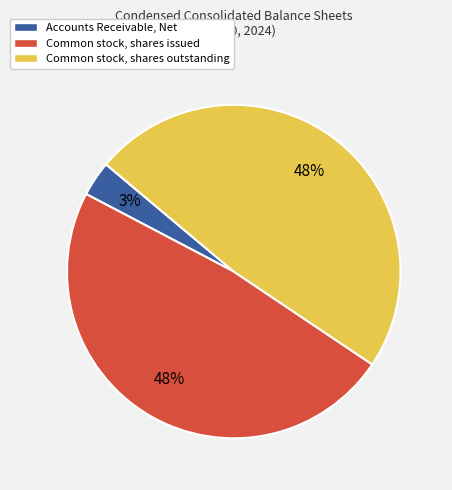

Between Common stock, shares outstanding and Accounts Receivable, Net, which is larger?

Common stock, shares outstanding